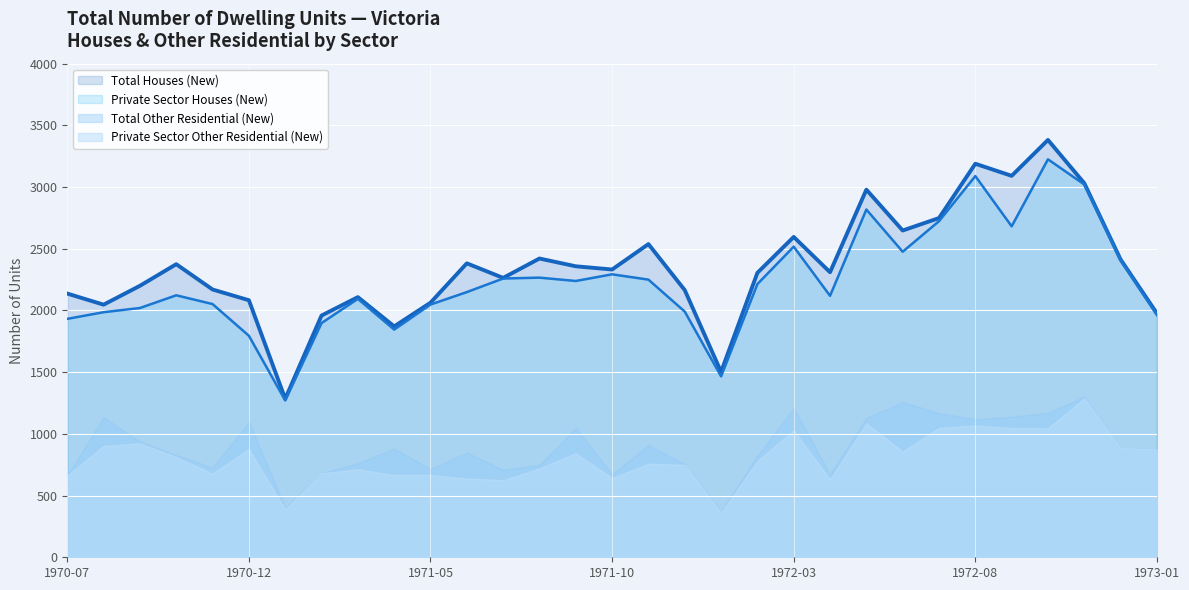

What is the greatest value displayed?

3382